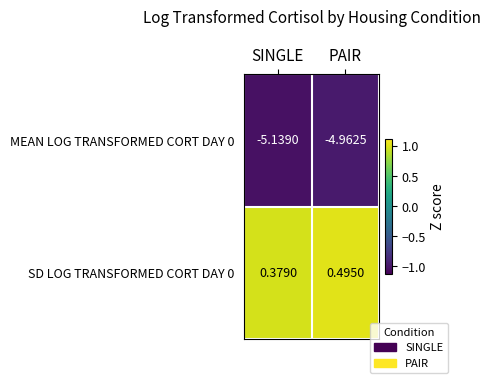

At which label is MEAN LOG TRANSFORMED CORT DAY 0 closest to -5?

PAIR